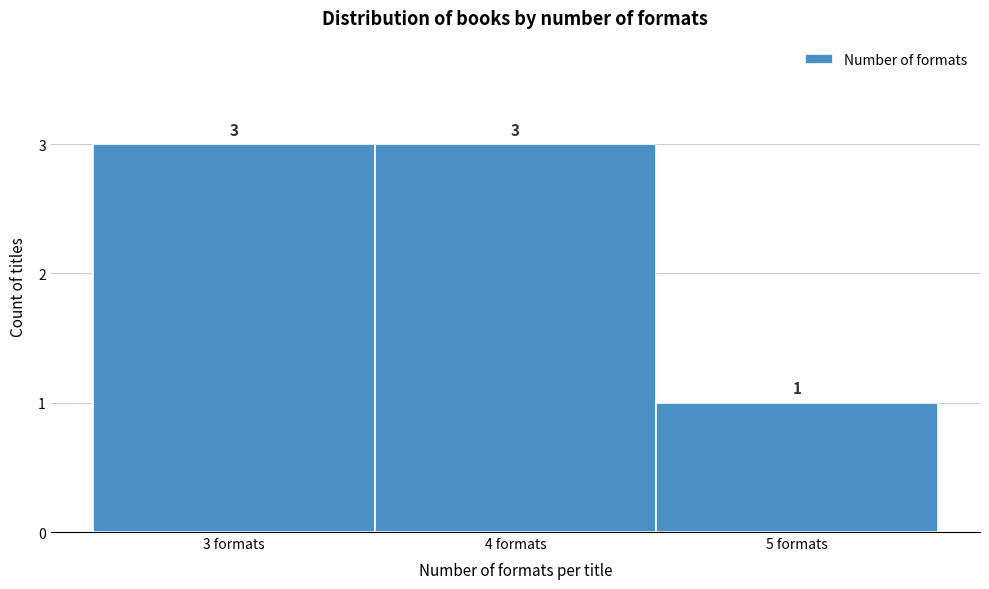

Reading left to right, list every bar in this chart as the range it spans on the x-axis followed by its height.

2.5 to 3.5: 3
3.5 to 4.5: 3
4.5 to 5.5: 1